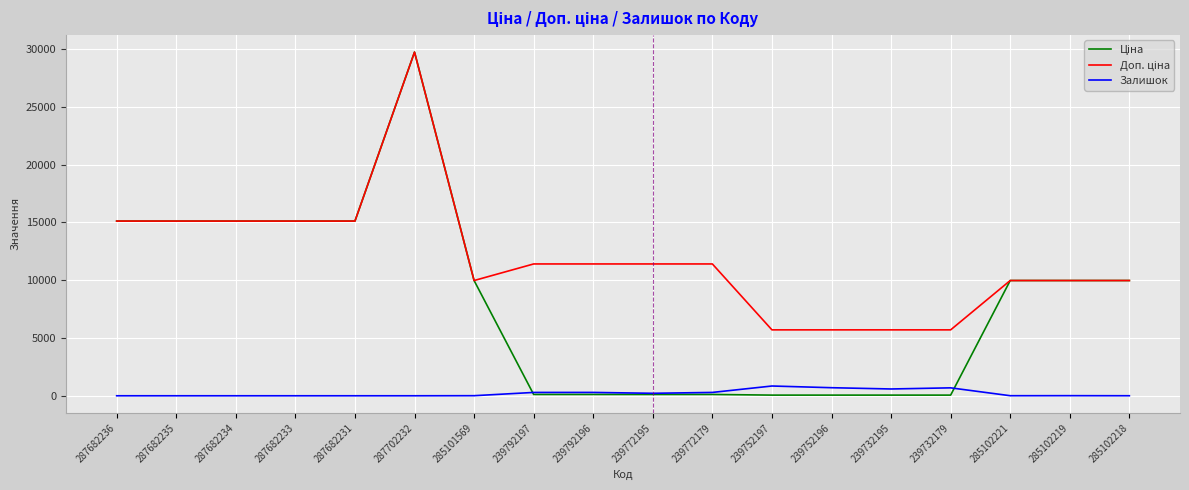

What is the difference between the highest and lowest values at 287682234?

15120.0